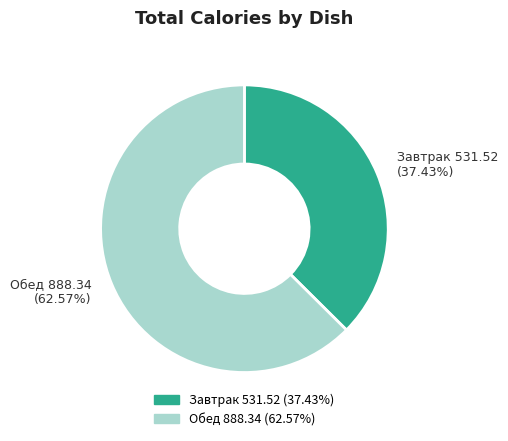

What is the largest slice in the pie chart?

Обед 888.34 (62.57%)